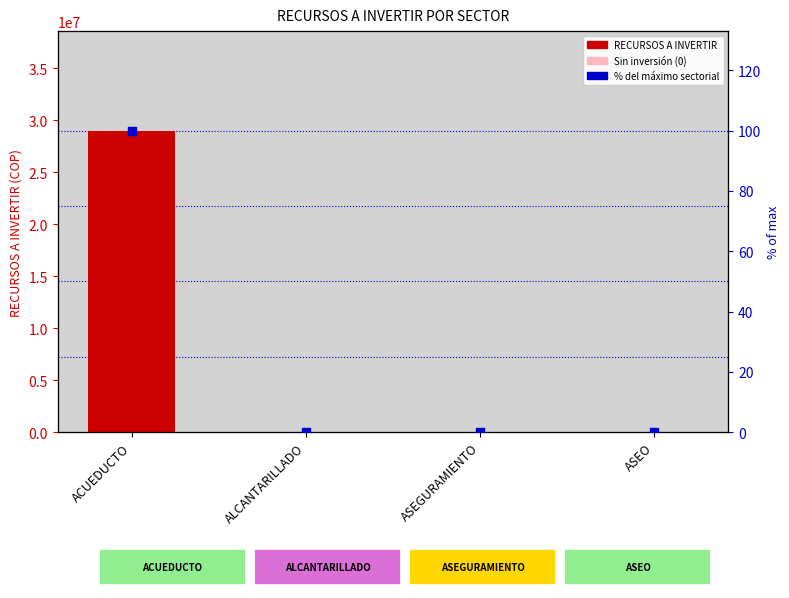

Which series has the largest total across all categories?

RECURSOS A INVERTIR